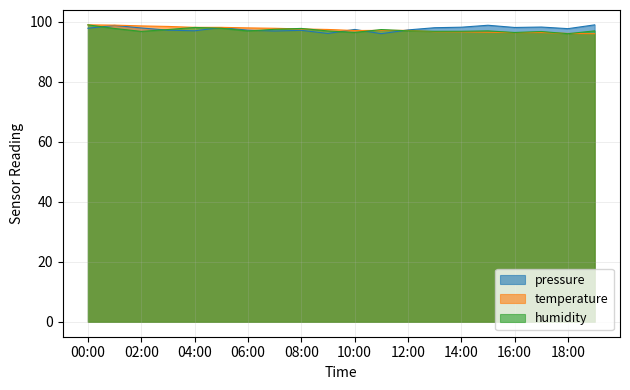

At which label does temperature first exceed 97?

00:00